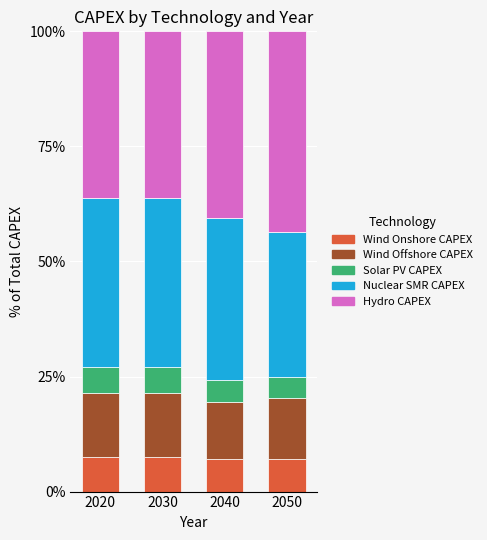

What is the total value across all series at 2020?

100.0